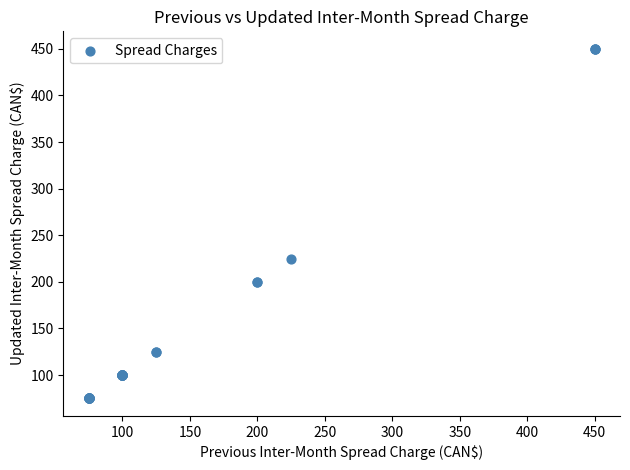

What Y value in the scatter plot is closest to 262?

225